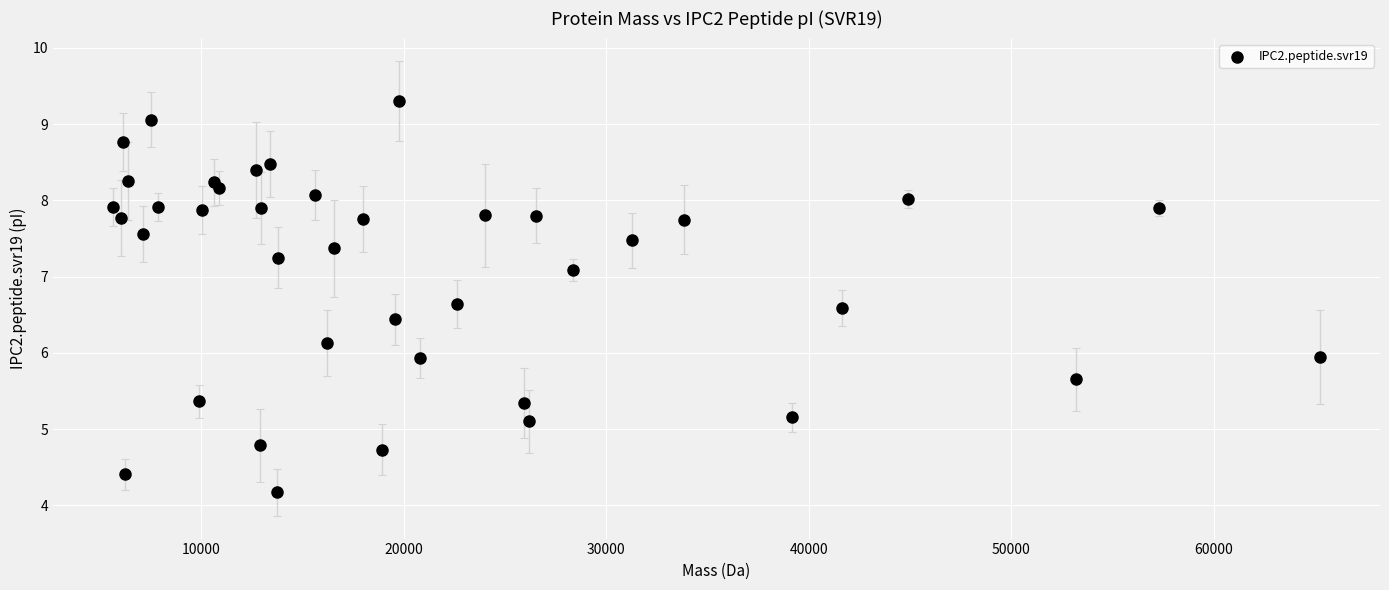

What is the range of Y values (max minus min)?

5.1